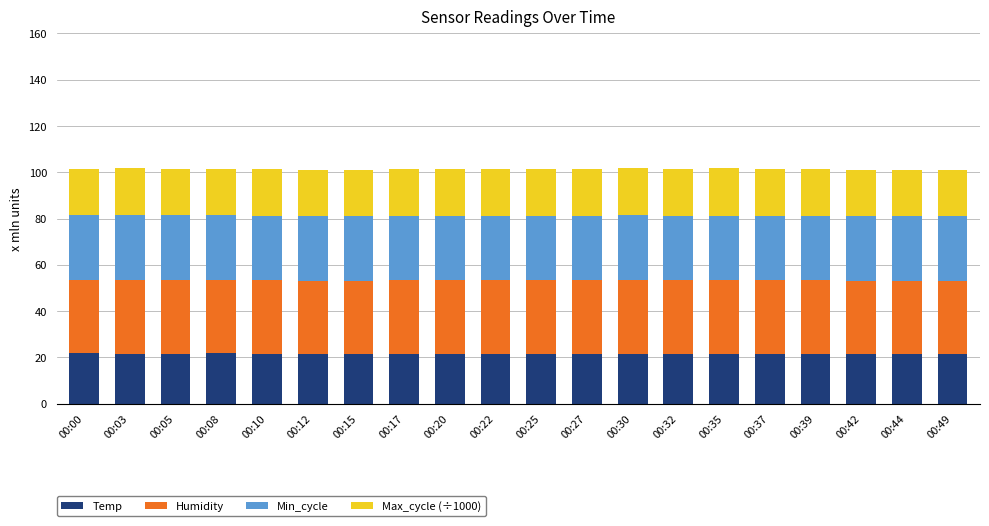

What is the minimum value for Temp?

21.6